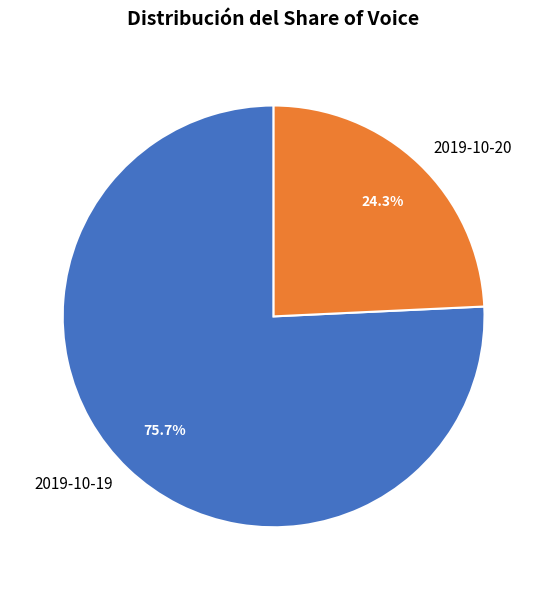

Which category accounts for the majority?

2019-10-19